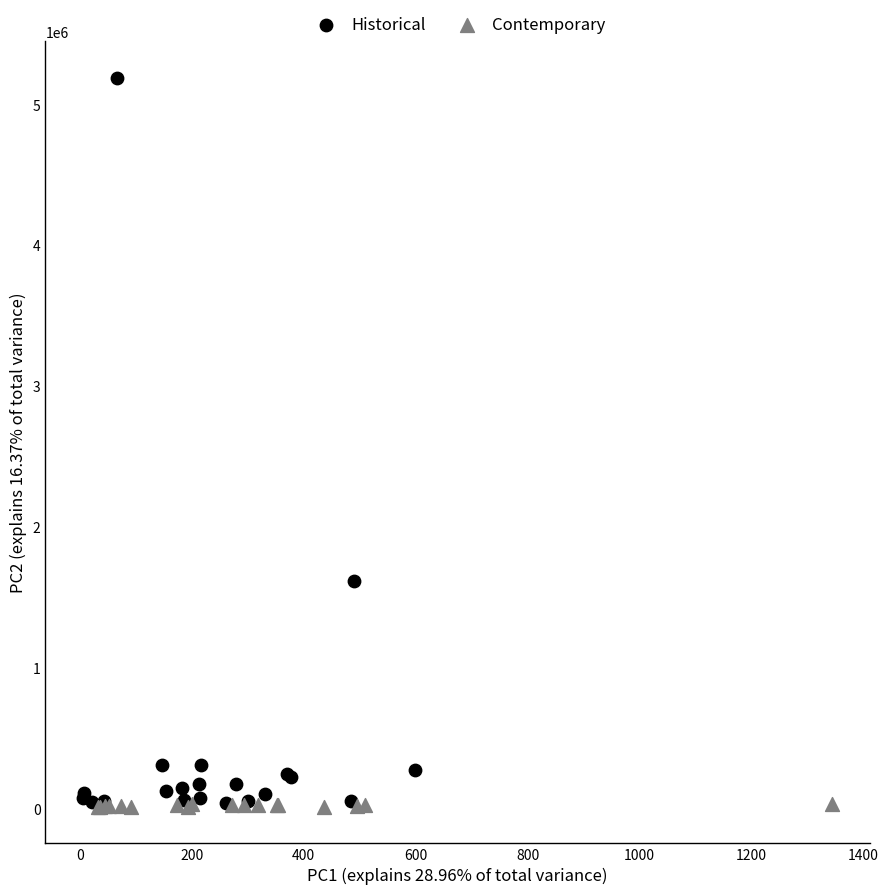

Which series has the widest spread of Y values?

Historical